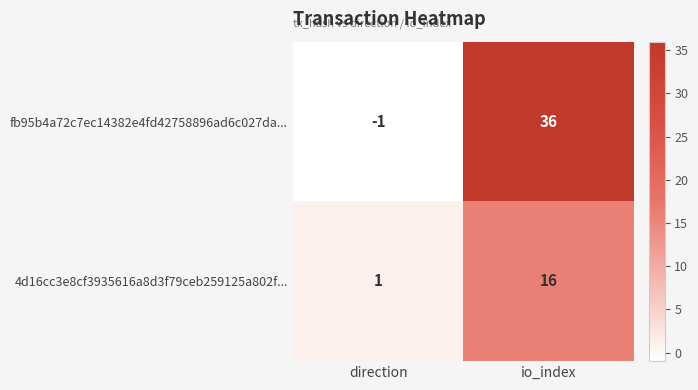

Reading left to right, extract all data points from this chart.

fb95b4a72c7ec14382e4fd42758896ad6c027da...: direction=-1	io_index=36
4d16cc3e8cf3935616a8d3f79ceb259125a802f...: direction=1	io_index=16